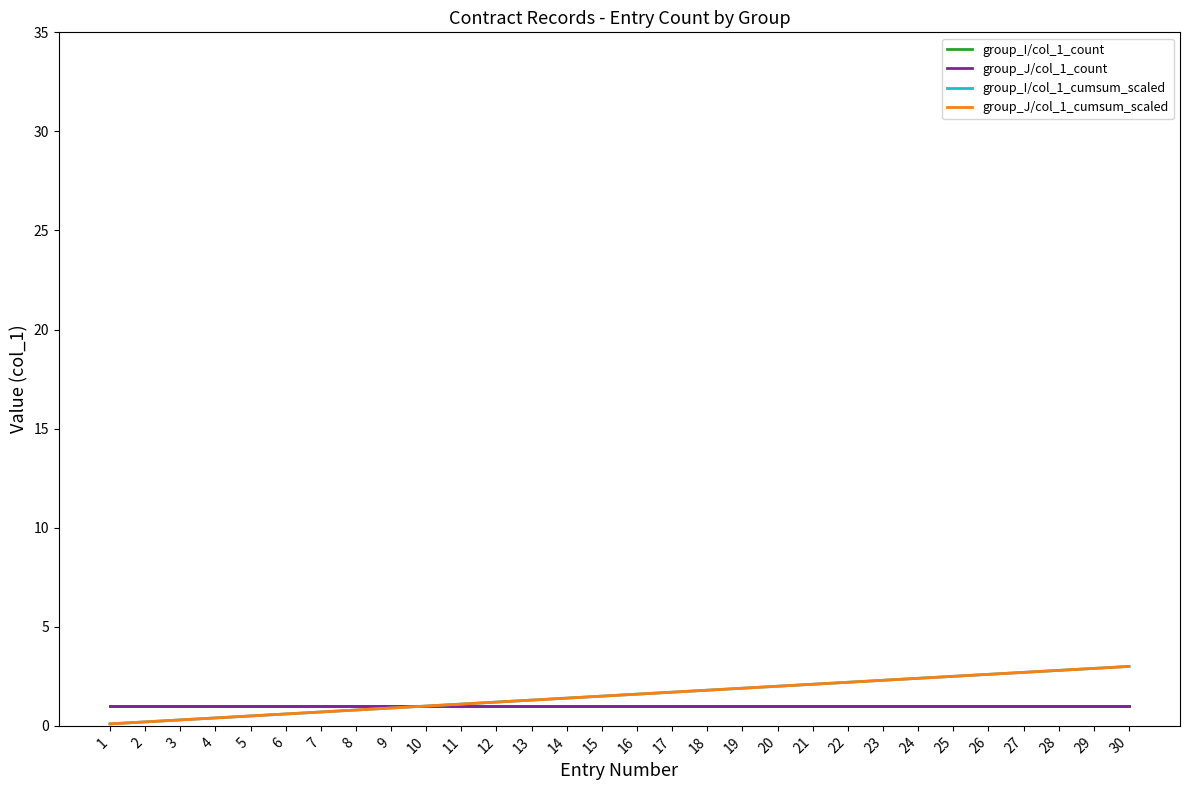

The group_J/col_1_count series shows 1.5 at 12. True or false?

False